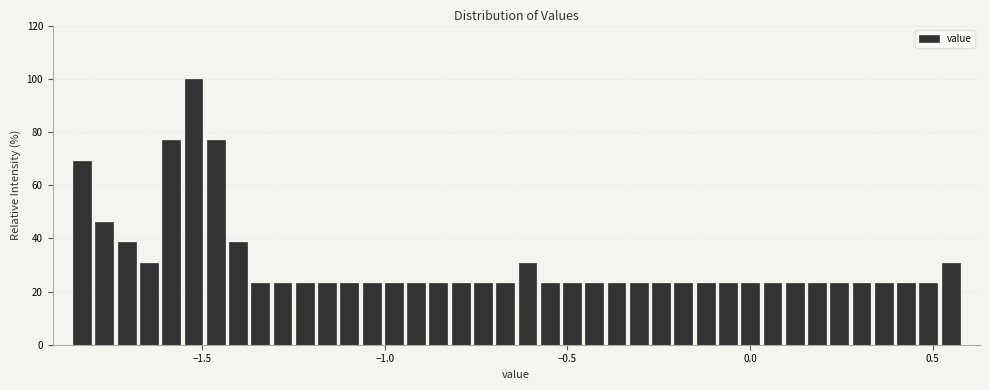

Around what value on the x-axis is the tallest bar? Give the approximate position of its centre, as read against the axis.

-1.50